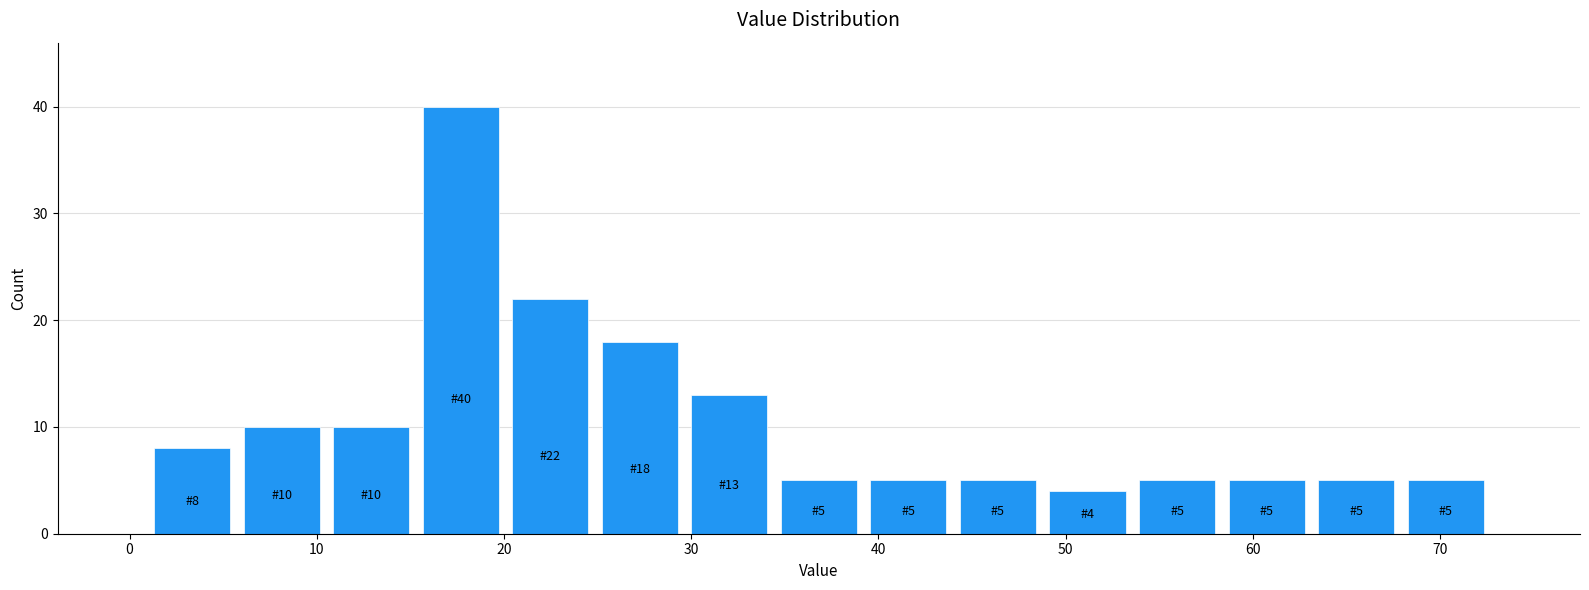

Which range on the x-axis has the tallest bar?

15 to 20